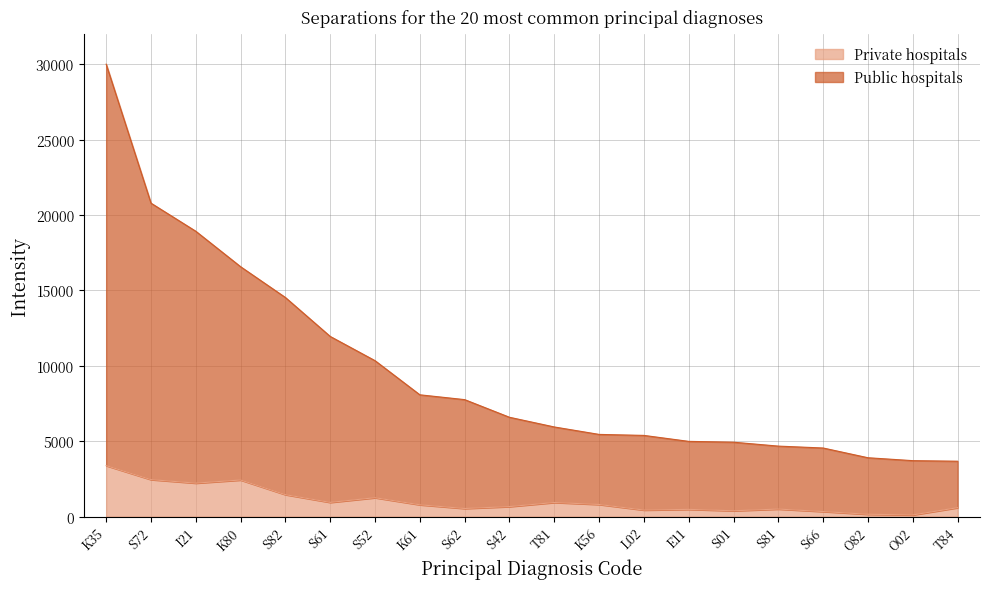

Rank the series by their average value, from highest to lowest.

Public hospitals, Private hospitals